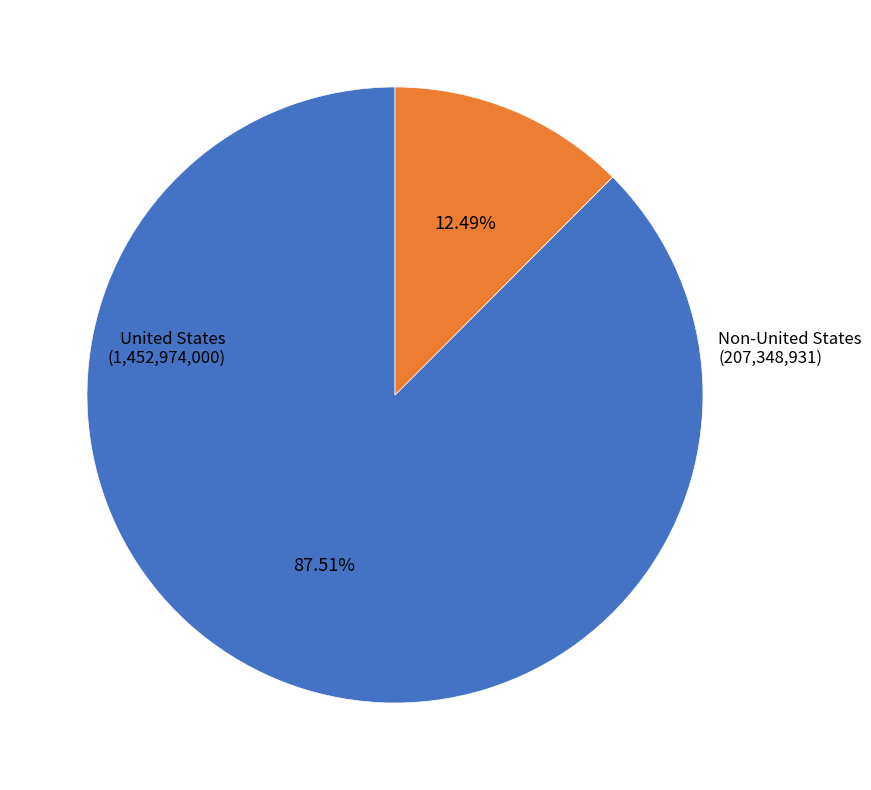

Combined, do United States and Non-United States account for over 50%?

Yes